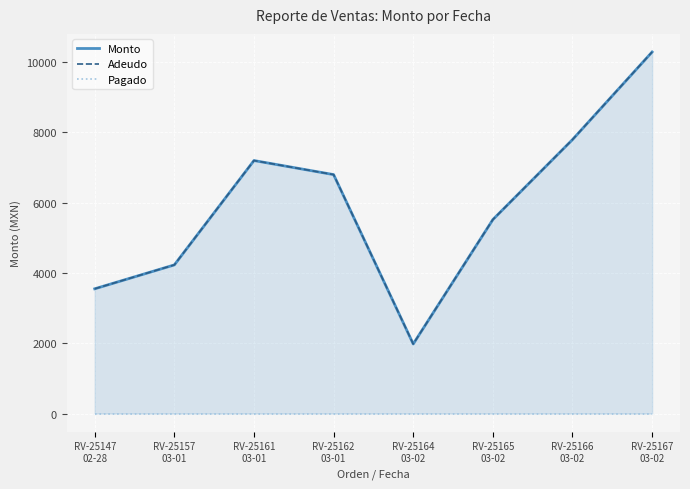

What is the average value of the Monto series?

5920.8